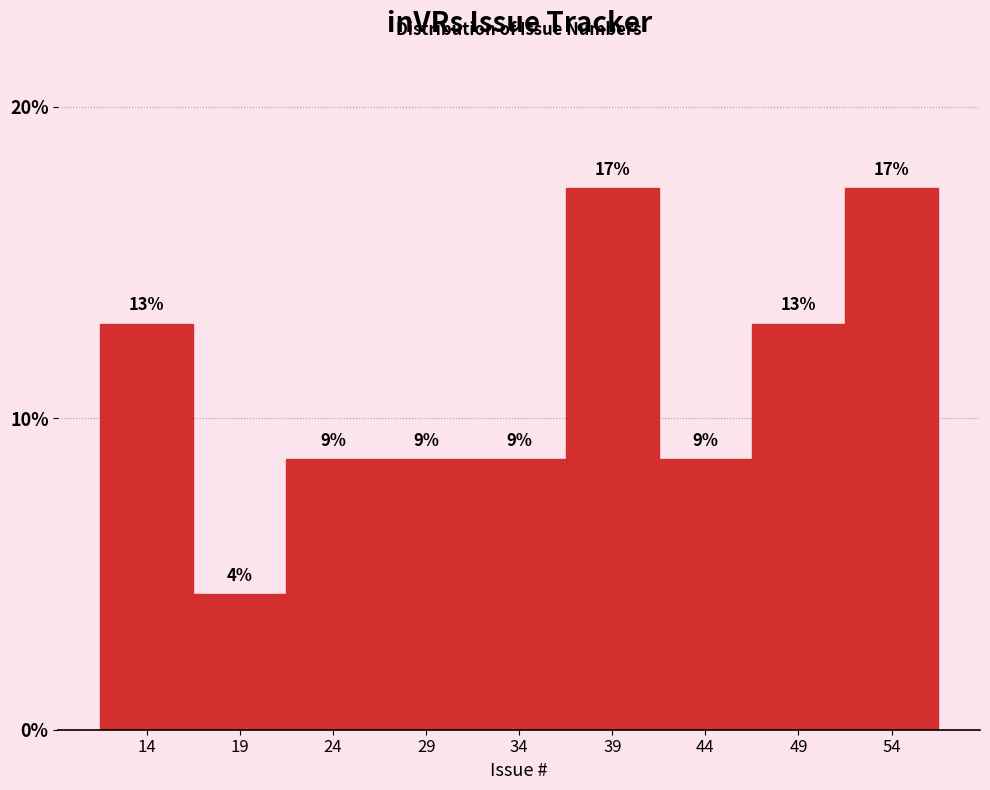

Are the bars horizontal?

No